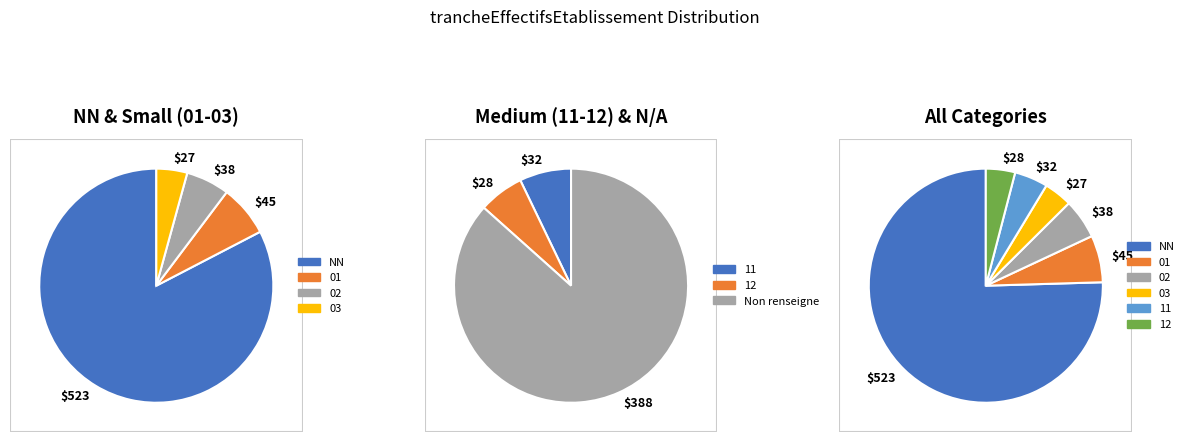

Combined, do 00 and 03 account for over 50%?

No